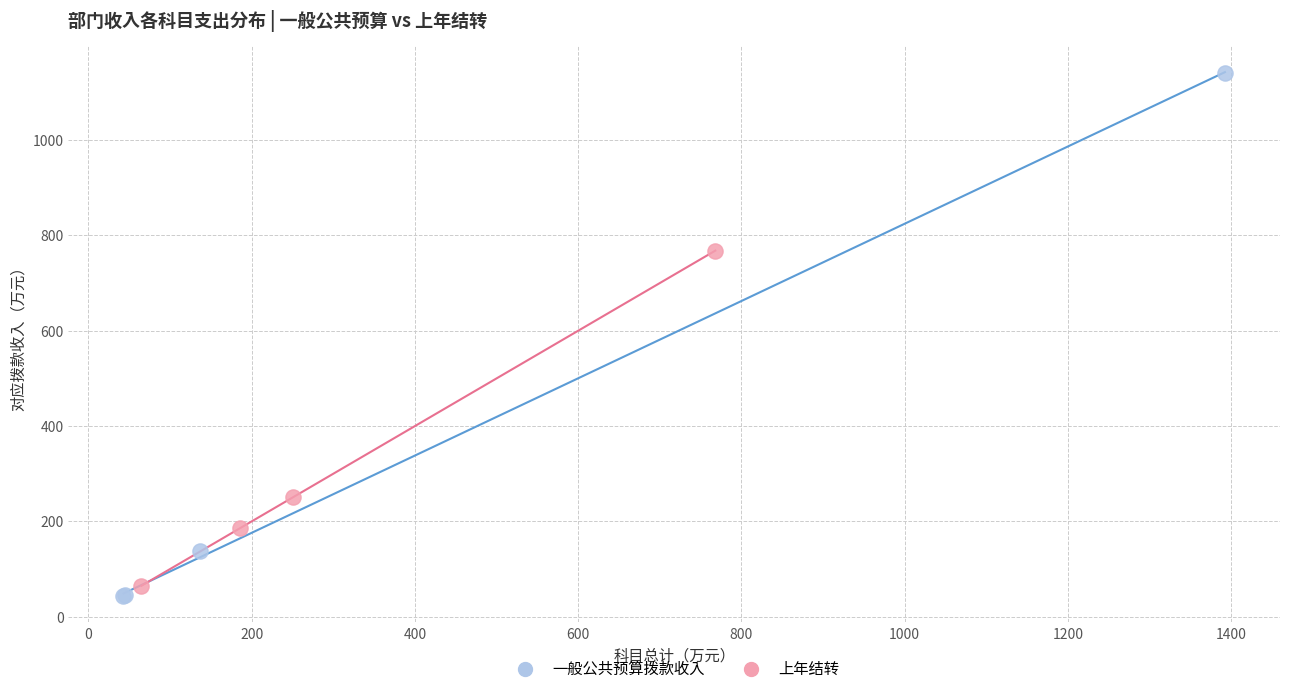

Which series reaches the maximum Y coordinate?

一般公共预算拨款收入